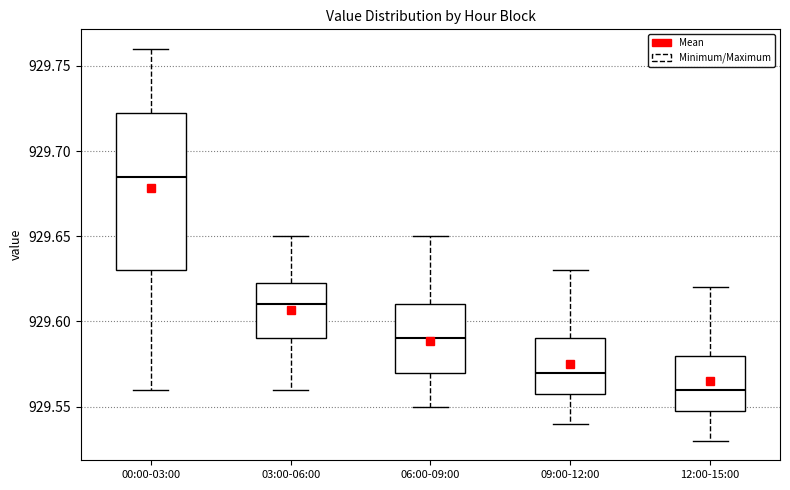

Reading left to right, transcribe this box plot: for each box, give where its median line is, the range the box spans, and where its two whiskers end, as read against the y-axis. The values are not printed on the chart, so give them approximately, as read against the axis.

00:00-03:00: median 929.685, box 929.630 to 929.725, whiskers 929.560 to 929.760
03:00-06:00: median 929.610, box 929.590 to 929.625, whiskers 929.560 to 929.650
06:00-09:00: median 929.590, box 929.570 to 929.610, whiskers 929.550 to 929.650
09:00-12:00: median 929.570, box 929.560 to 929.590, whiskers 929.540 to 929.630
12:00-15:00: median 929.560, box 929.550 to 929.580, whiskers 929.530 to 929.620